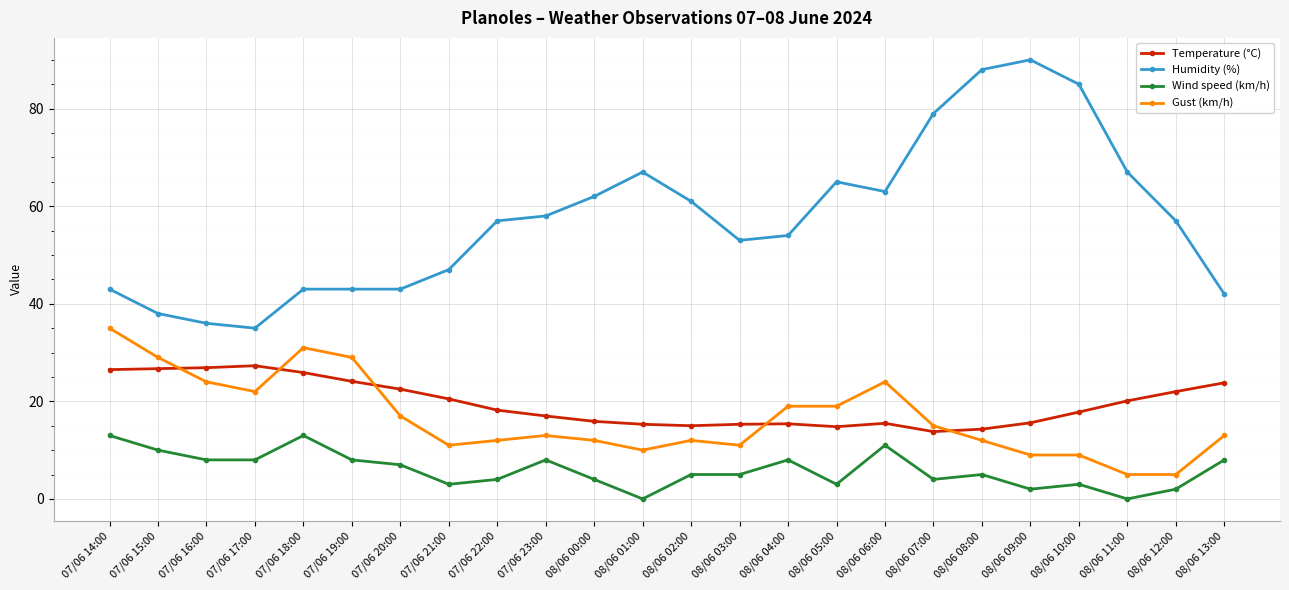

Rank the series by their maximum value, from lowest to highest.

Wind speed (km/h), Temperature (°C), Gust (km/h), Humidity (%)